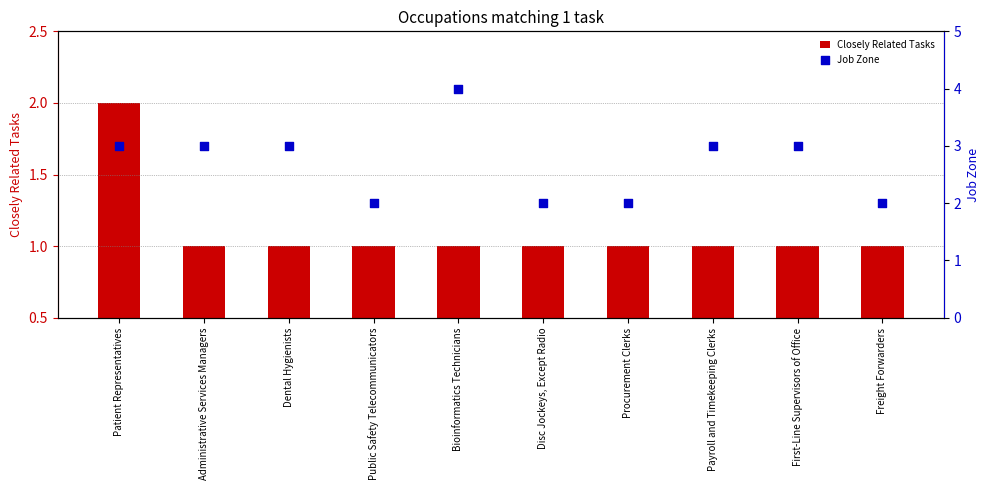

Is the value of Closely Related Tasks at Dental Hygienists greater than the value of Job Zone at Public Safety Telecommunicators?

No